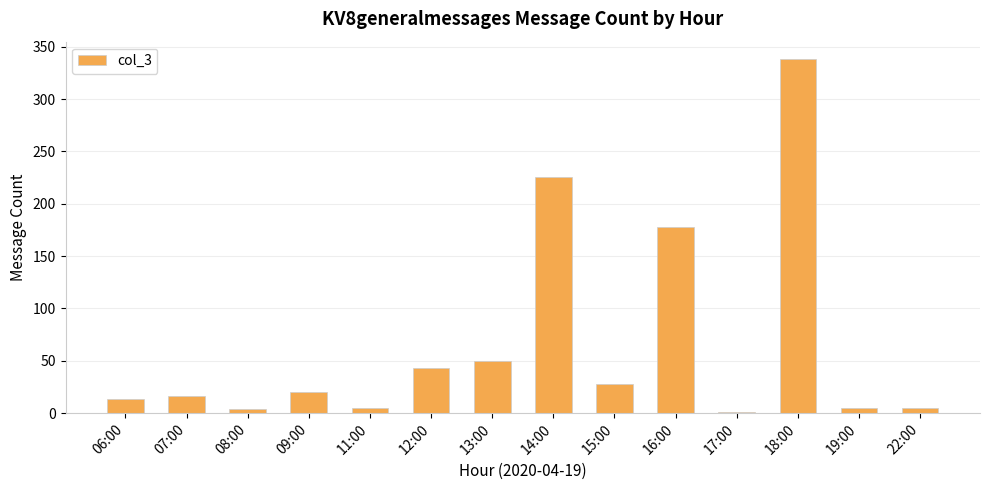

What is the greatest value displayed?

338